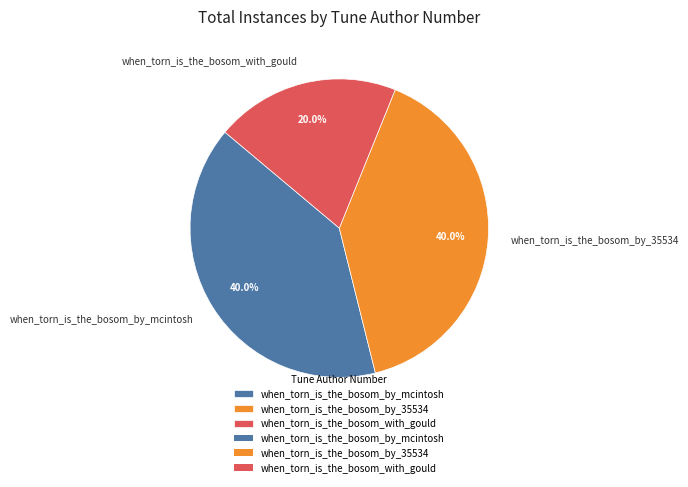

What is the total percentage of when_torn_is_the_bosom_with_gould and when_torn_is_the_bosom_by_mcintosh?

60.0%